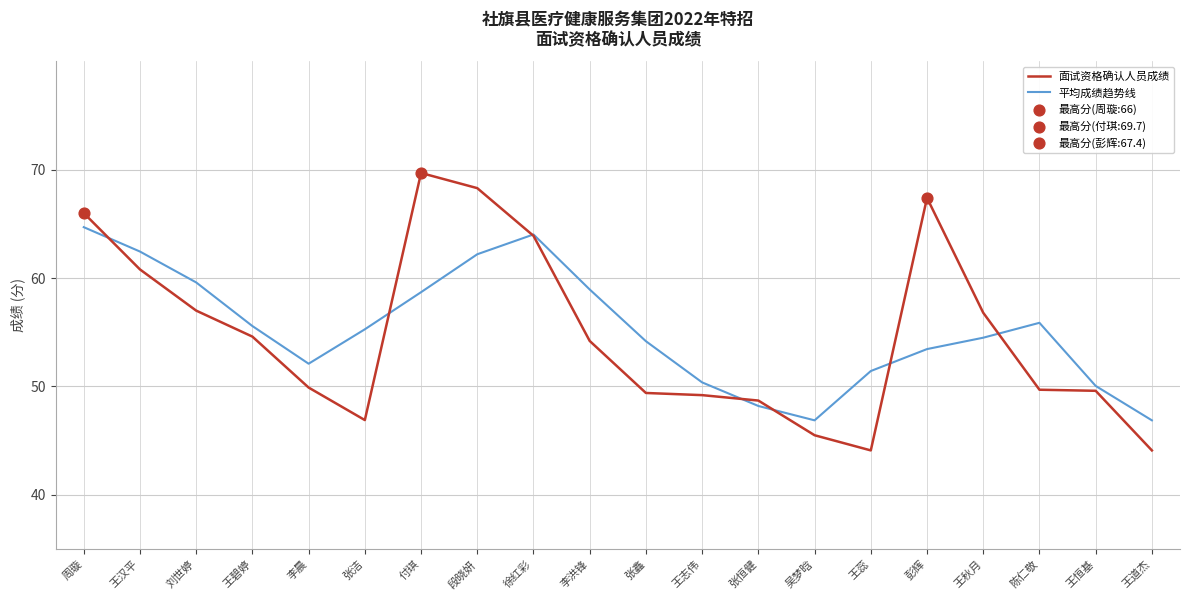

Which series has the largest total across all categories?

平均成绩趋势线